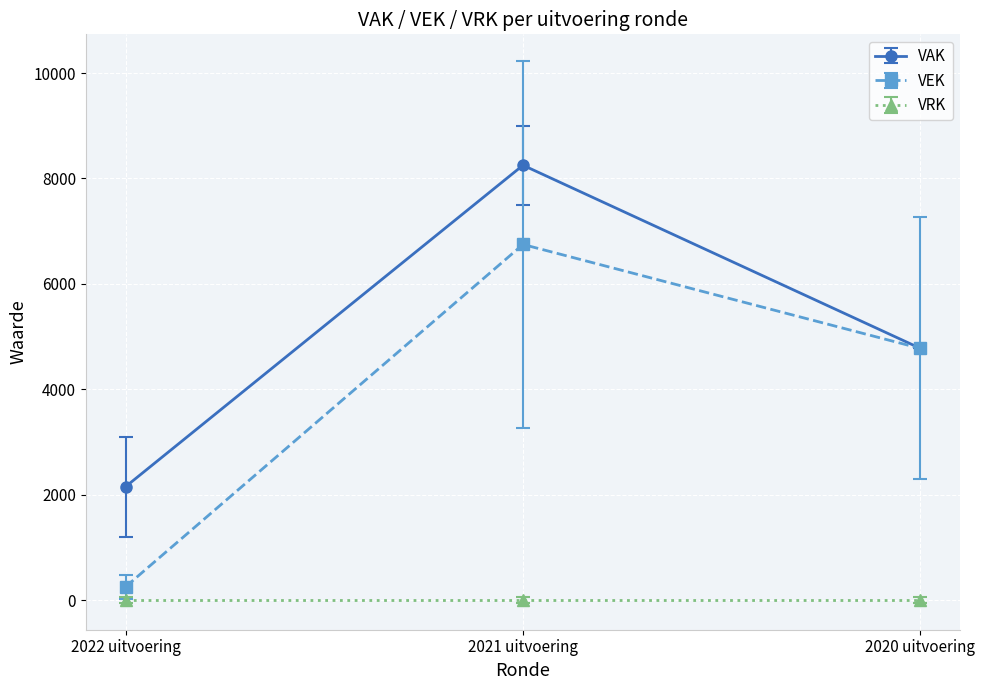

What is the total value across all series at 2020 uitvoering?

9548